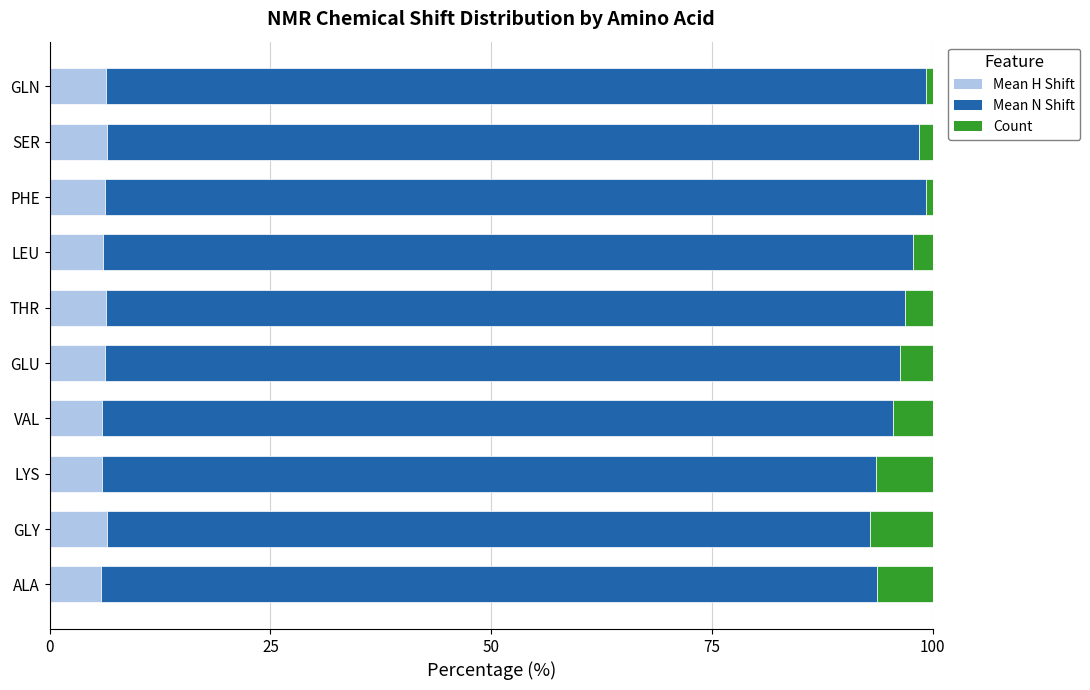

What is the highest value of the Mean H Shift series?

6.5